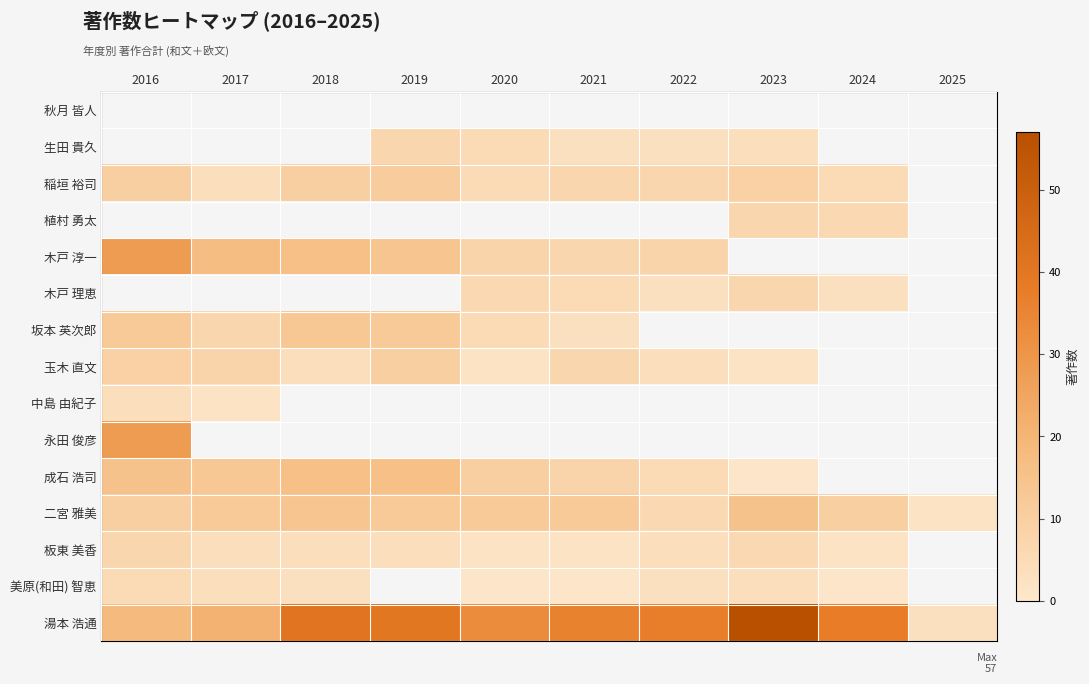

Is the value of 成石 浩司 at 2016 greater than the value of 玉木 直文 at 2019?

Yes